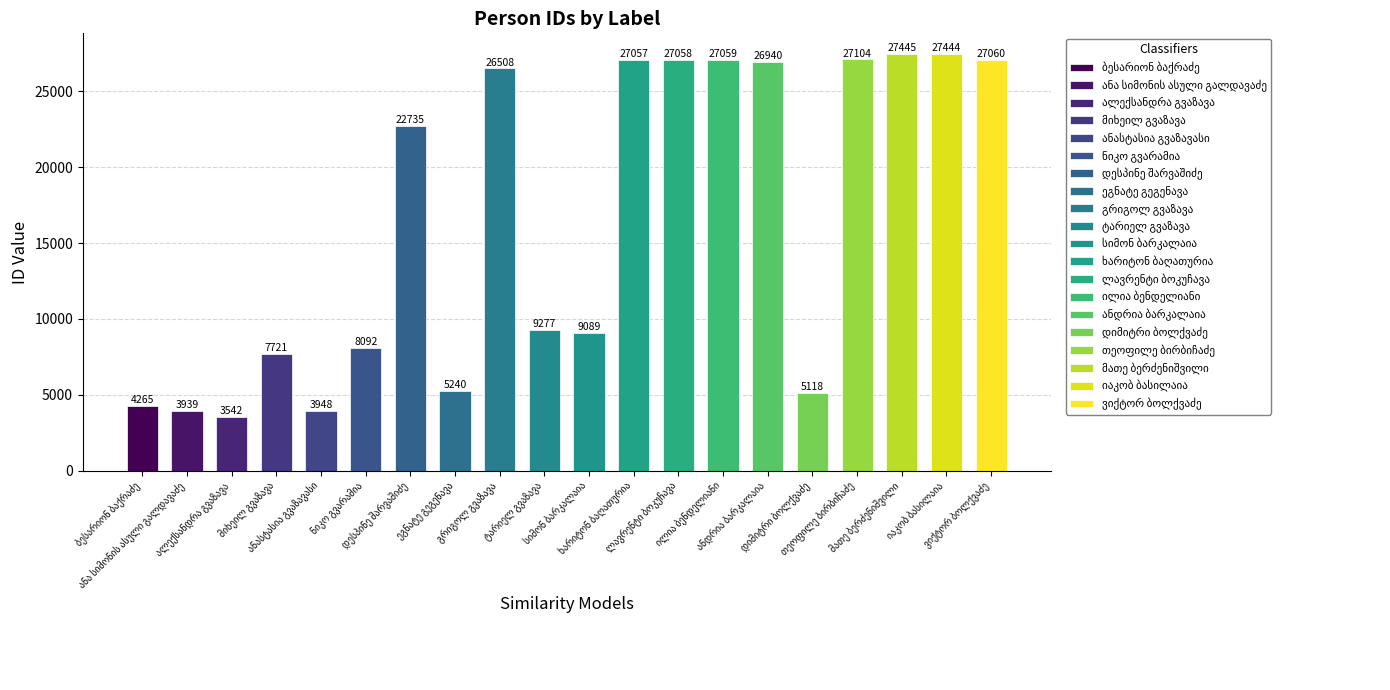

The value at მათე ბერძენიშვილი is 27445. True or false?

True